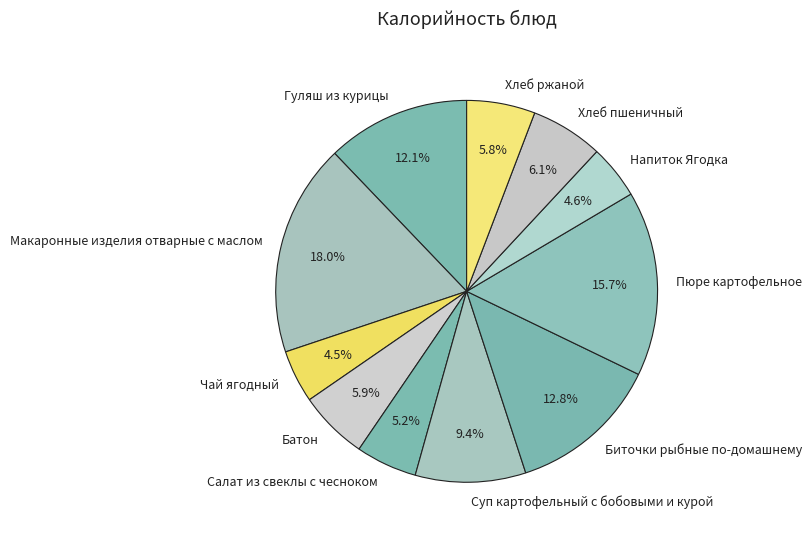

Is there any slice that represents more than half of the pie?

No